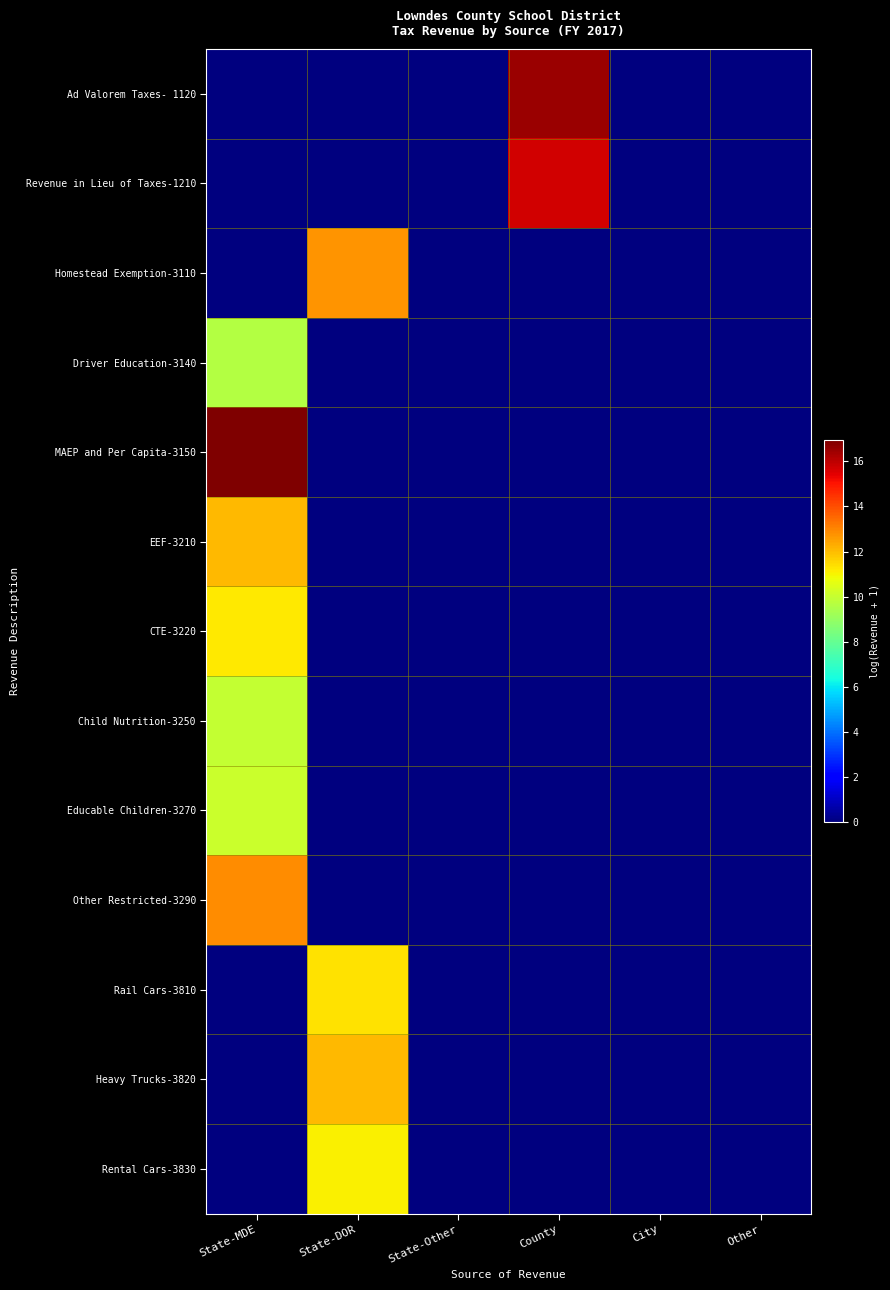

Reading right to left, what are all the values shown in this chart?

Ad Valorem Taxes- 1120: Other=0.0	City=0.0	County=16.5	State-Other=0.0	State-DOR=0.0	State-MDE=0.0
Revenue in Lieu of Taxes-1210: Other=0.0	City=0.0	County=15.7	State-Other=0.0	State-DOR=0.0	State-MDE=0.0
Homestead Exemption-3110: Other=0.0	City=0.0	County=0.0	State-Other=0.0	State-DOR=12.7	State-MDE=0.0
Driver Education-3140: Other=0.0	City=0.0	County=0.0	State-Other=0.0	State-DOR=0.0	State-MDE=9.6
MAEP and Per Capita-3150: Other=0.0	City=0.0	County=0.0	State-Other=0.0	State-DOR=0.0	State-MDE=16.9
EEF-3210: Other=0.0	City=0.0	County=0.0	State-Other=0.0	State-DOR=0.0	State-MDE=12.1
CTE-3220: Other=0.0	City=0.0	County=0.0	State-Other=0.0	State-DOR=0.0	State-MDE=11.2
Child Nutrition-3250: Other=0.0	City=0.0	County=0.0	State-Other=0.0	State-DOR=0.0	State-MDE=10.0
Educable Children-3270: Other=0.0	City=0.0	County=0.0	State-Other=0.0	State-DOR=0.0	State-MDE=10.1
Other Restricted-3290: Other=0.0	City=0.0	County=0.0	State-Other=0.0	State-DOR=0.0	State-MDE=12.9
Rail Cars-3810: Other=0.0	City=0.0	County=0.0	State-Other=0.0	State-DOR=11.4	State-MDE=0.0
Heavy Trucks-3820: Other=0.0	City=0.0	County=0.0	State-Other=0.0	State-DOR=12.0	State-MDE=0.0
Rental Cars-3830: Other=0.0	City=0.0	County=0.0	State-Other=0.0	State-DOR=11.1	State-MDE=0.0